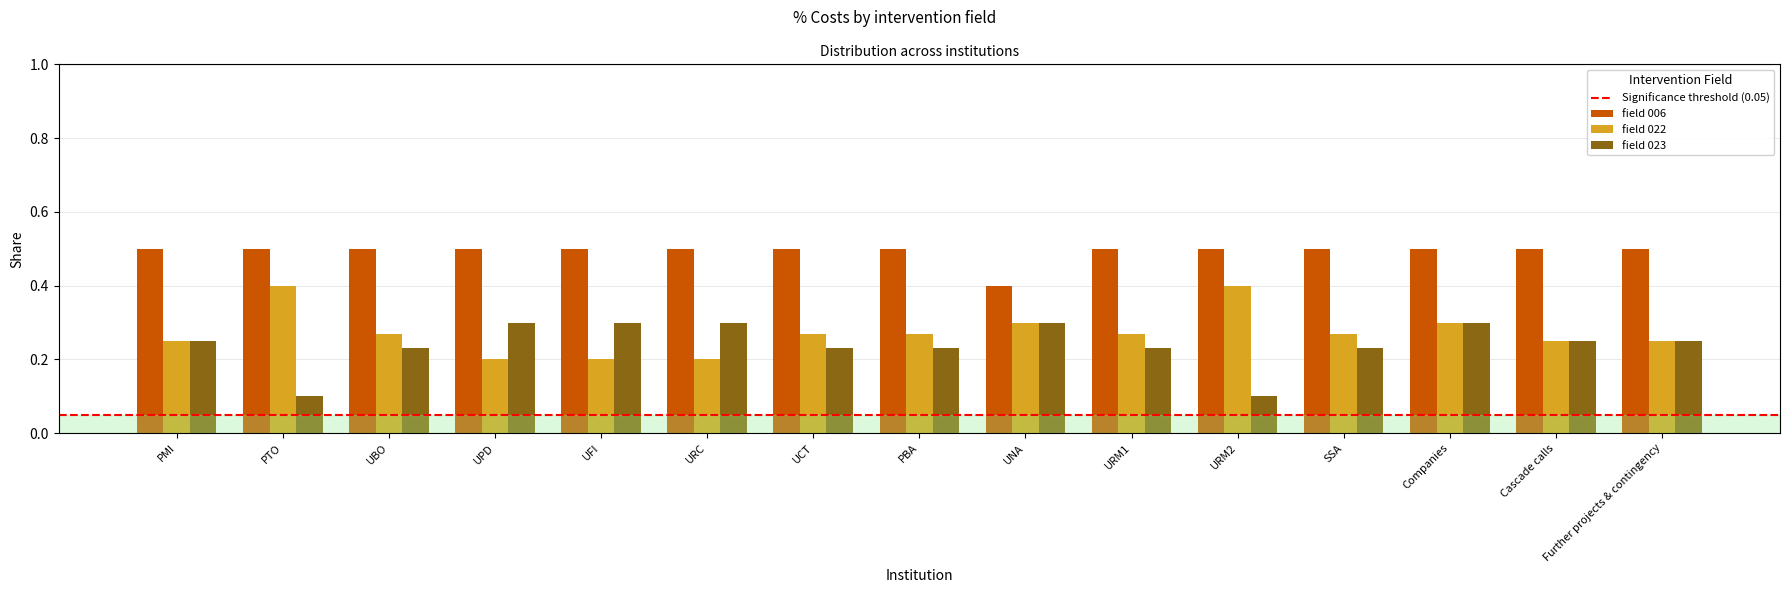

What is the smallest value displayed?

0.1